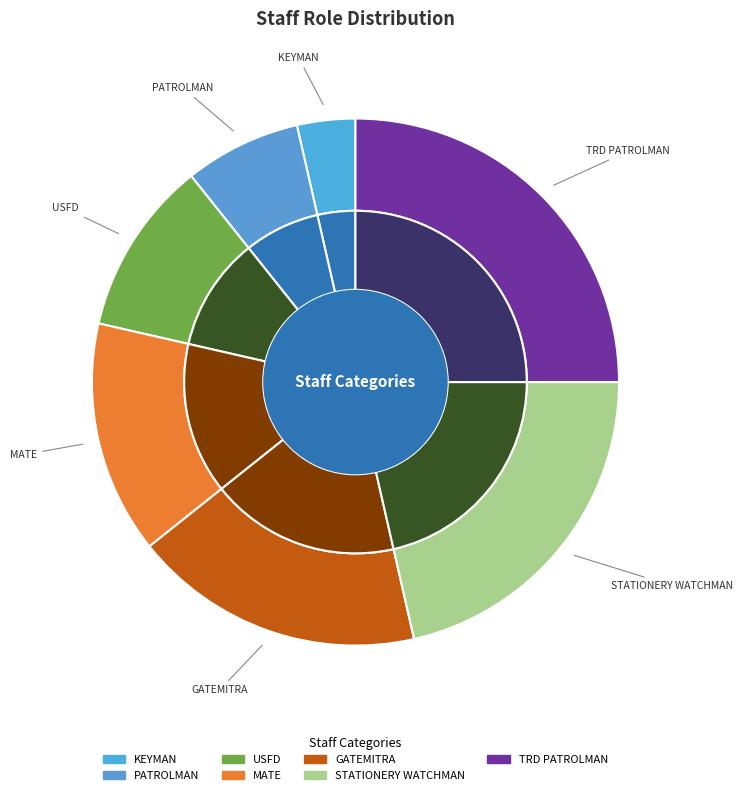

How many slices are in this pie chart?

8